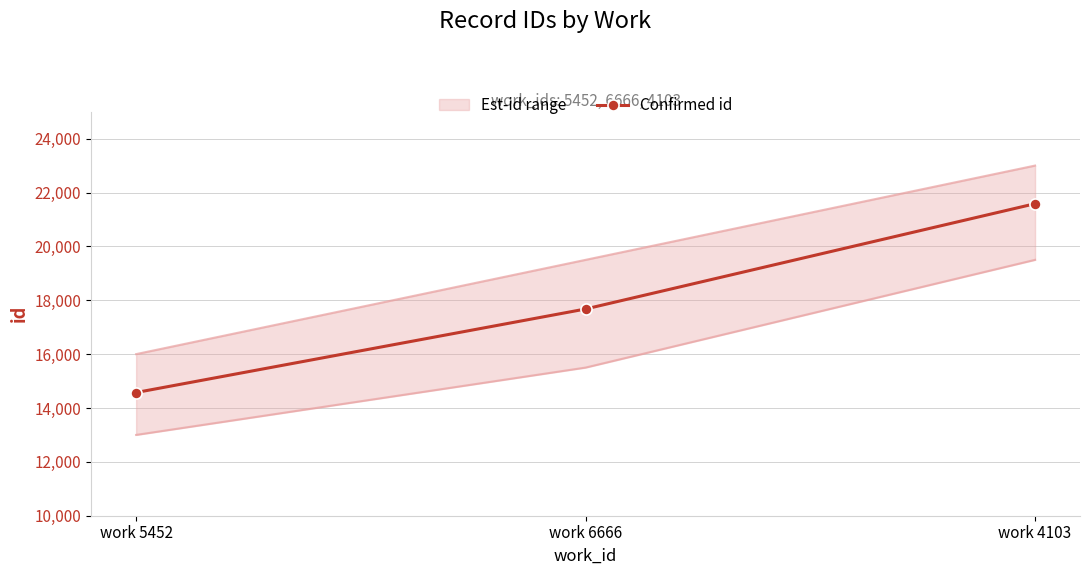

What is the smallest value displayed?

14574